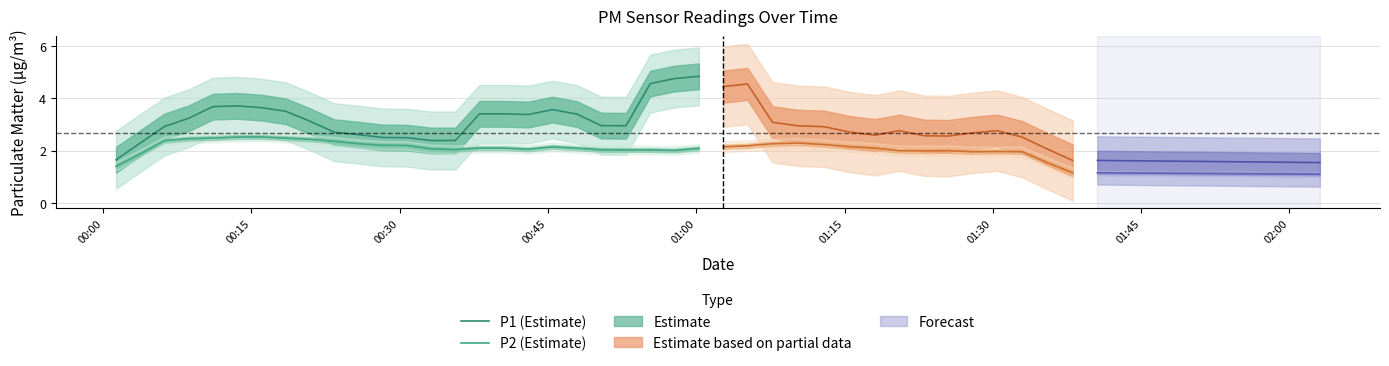

In P1 (Estimate), how many points are lower than both neighbors (excluding endpoints)?

2